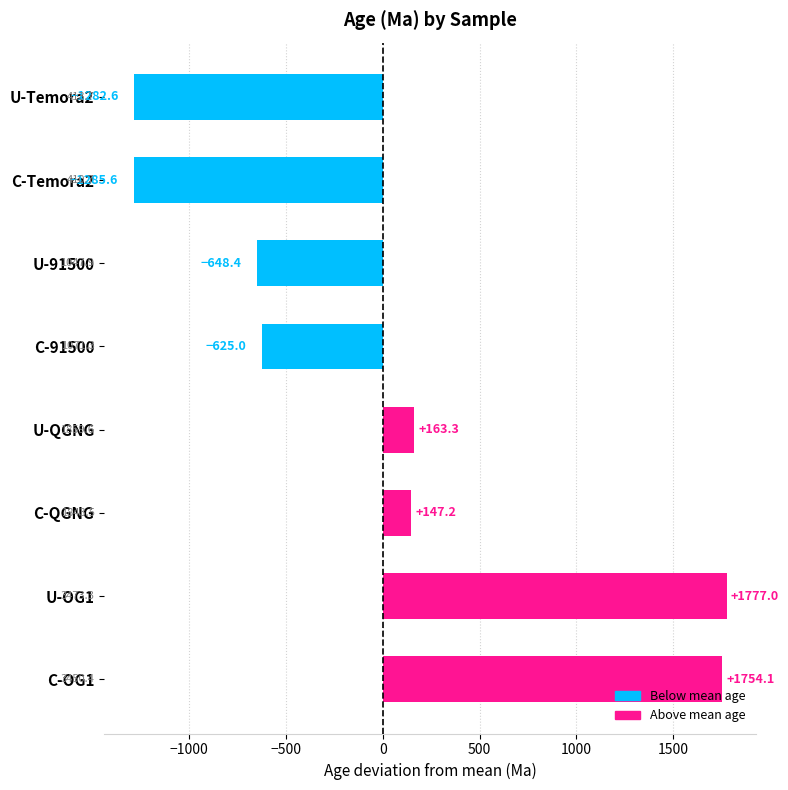

How many categories are shown in the chart?

8